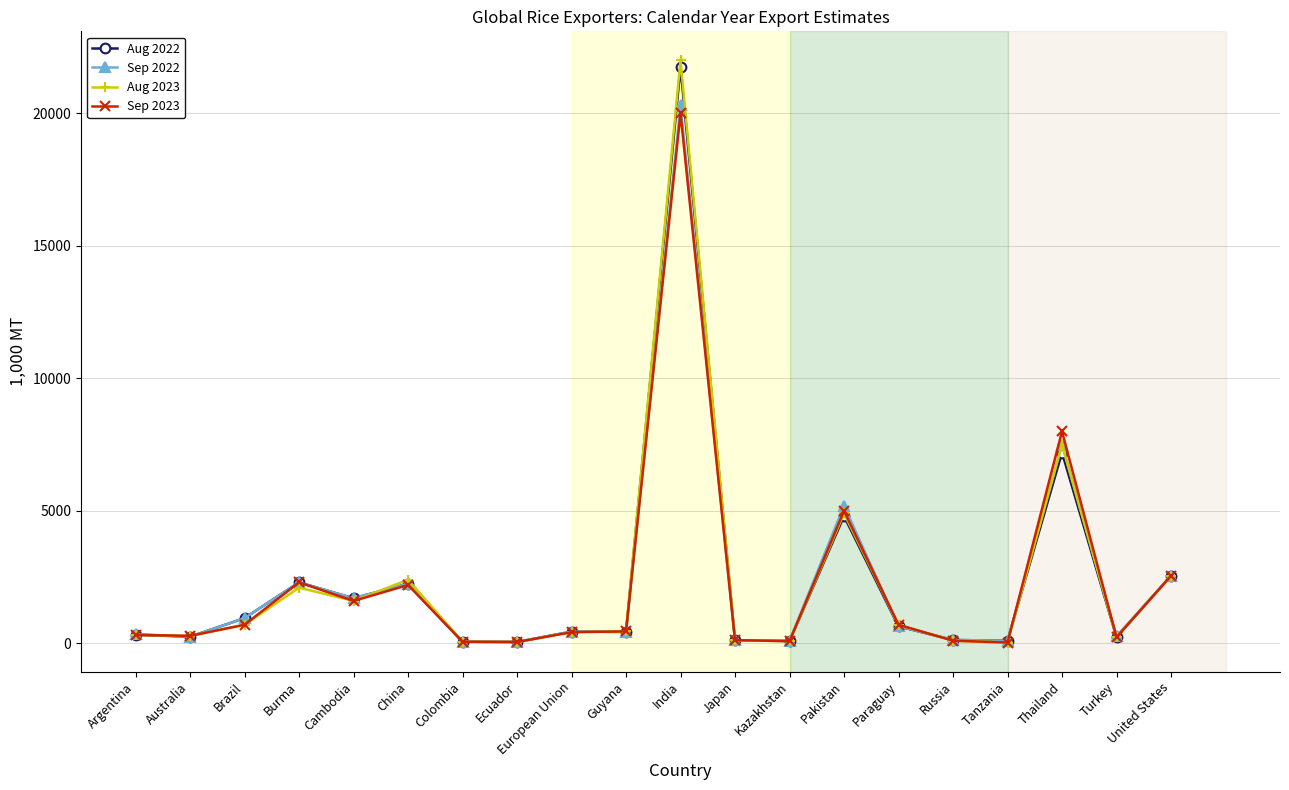

List the series in order of their overall mean, highest first.

Aug 2023, Aug 2022, Sep 2022, Sep 2023